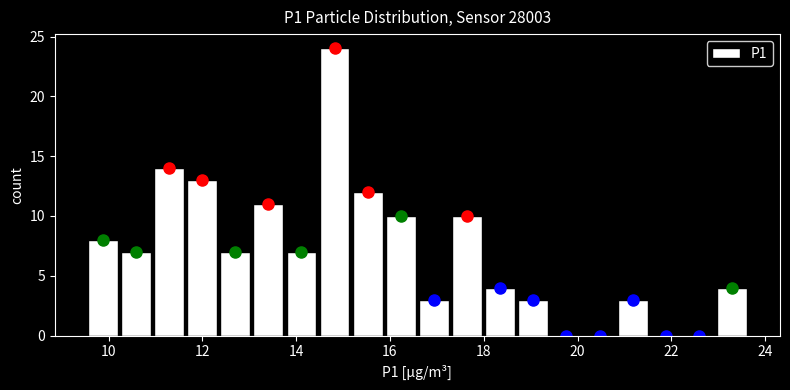

Read against the x-axis, roughly where is the centre of the tallest bar?

14.8